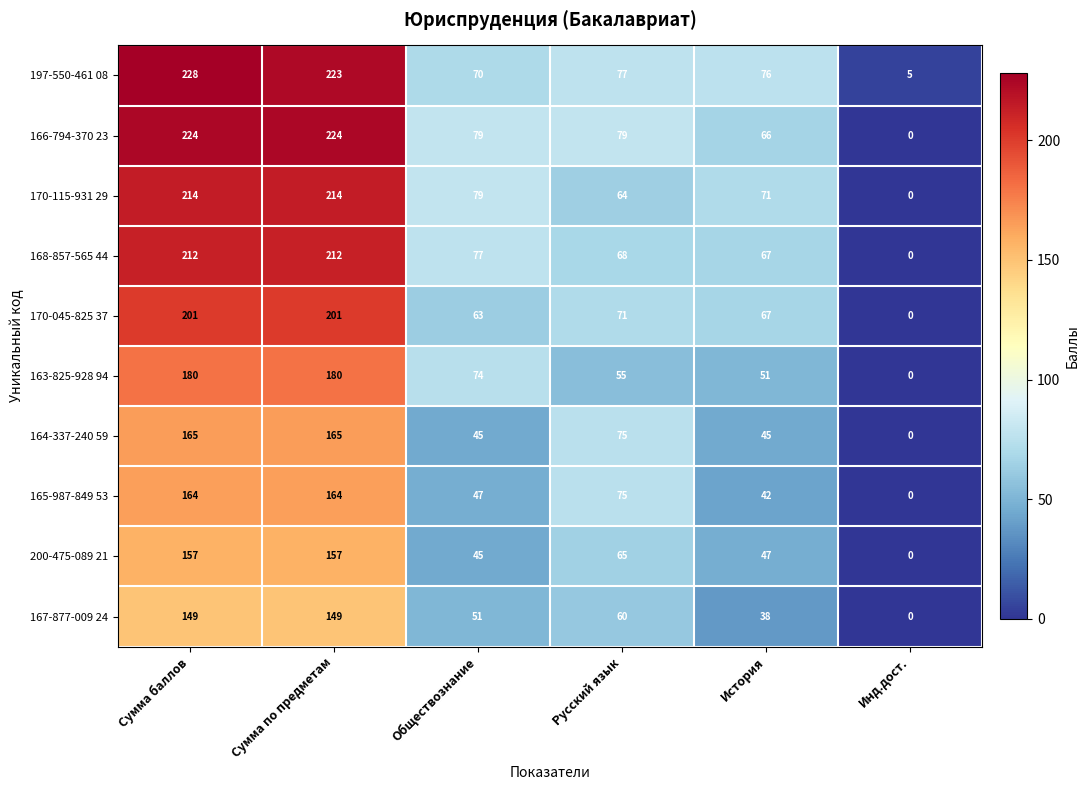

What is the sum of the 163-825-928 94 values at Русский язык and Инд.дост.?

55